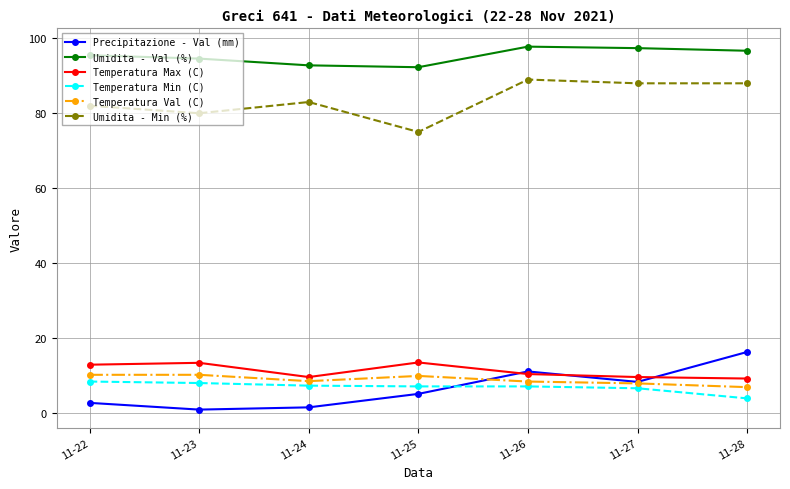

List the series in order of their peak value, lowest first.

Temperatura Min (C), Temperatura Val (C), Temperatura Max (C), Precipitazione - Val (mm), Umidita - Min (%), Umidita - Val (%)